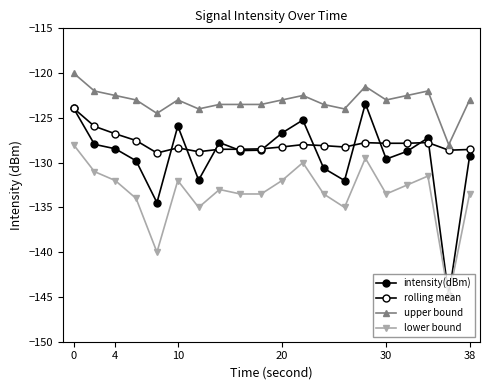

How many distinct data groups are displayed?

4